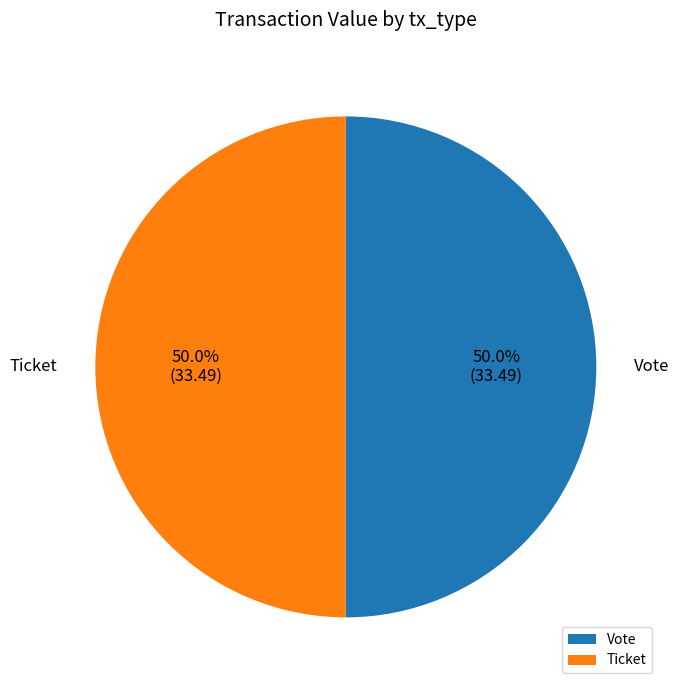

What percentage do Ticket and Vote together represent?

100.0%